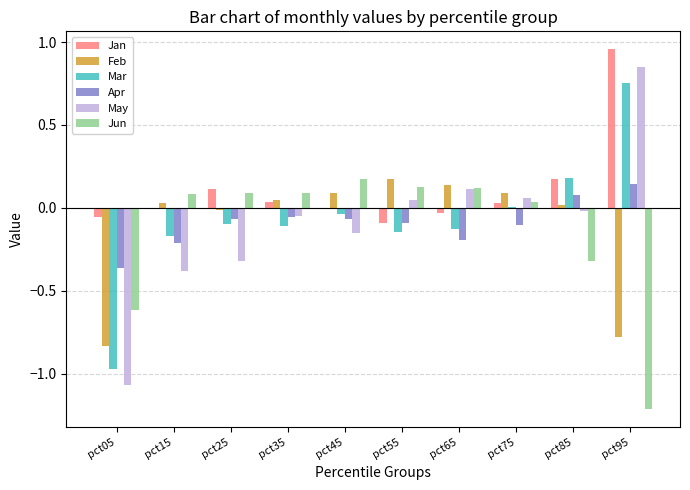

What is the sum of all Mar values?

-0.7